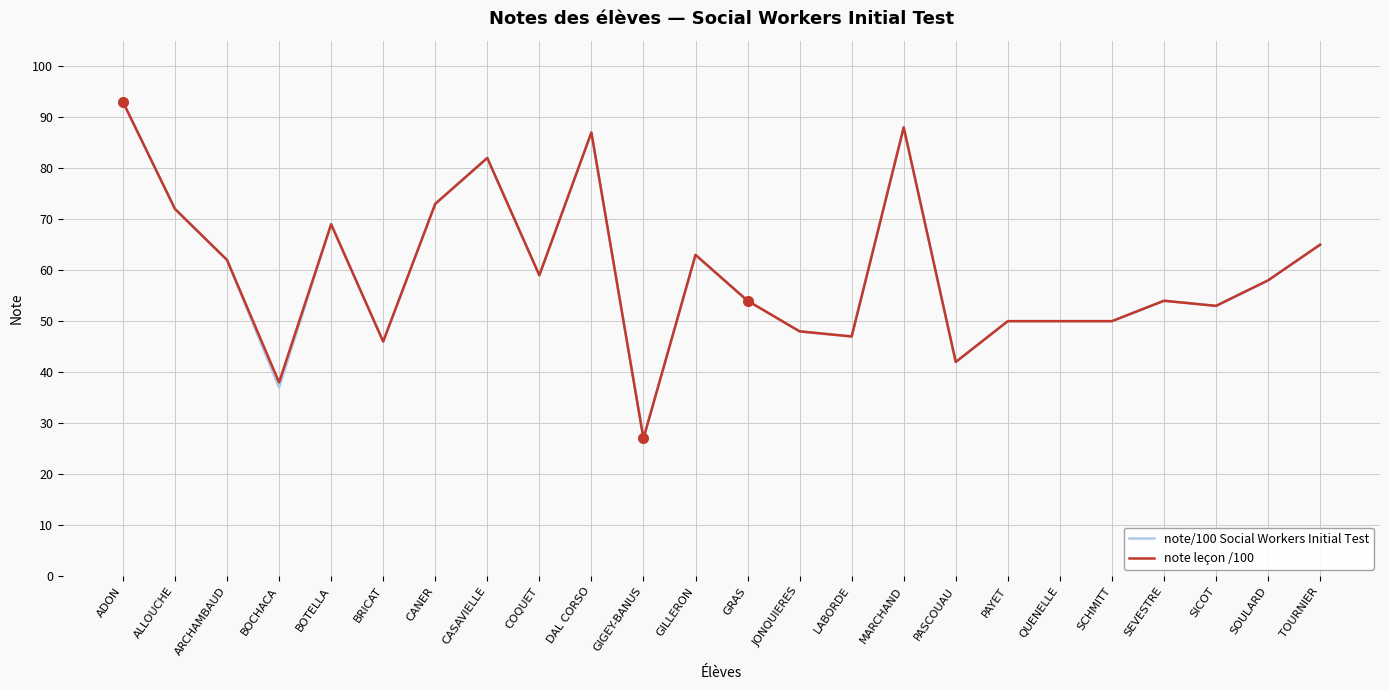

True or false: note/100 Social Workers Initial Test has more than 1 interior local peaks.

True